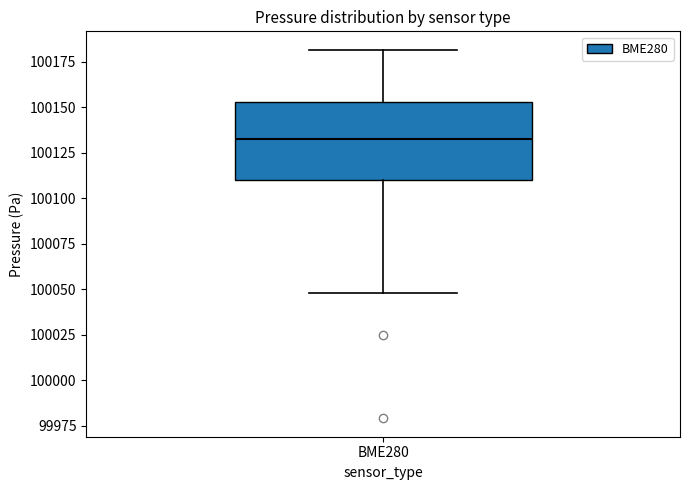

Read this box plot against the y-axis: the position of the median line, the range covered by the box, and the ends of both whiskers. The values are not printed on the chart, so give them approximately, as read against the axis.

median 100135, box 100110 to 100155, whiskers 100050 to 100180